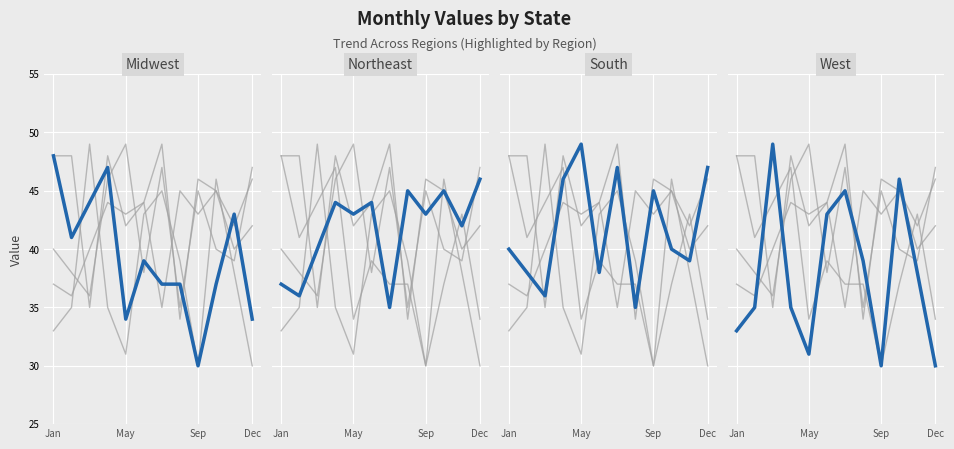

In NY, how many points are lower than both neighbors (excluding endpoints)?

5